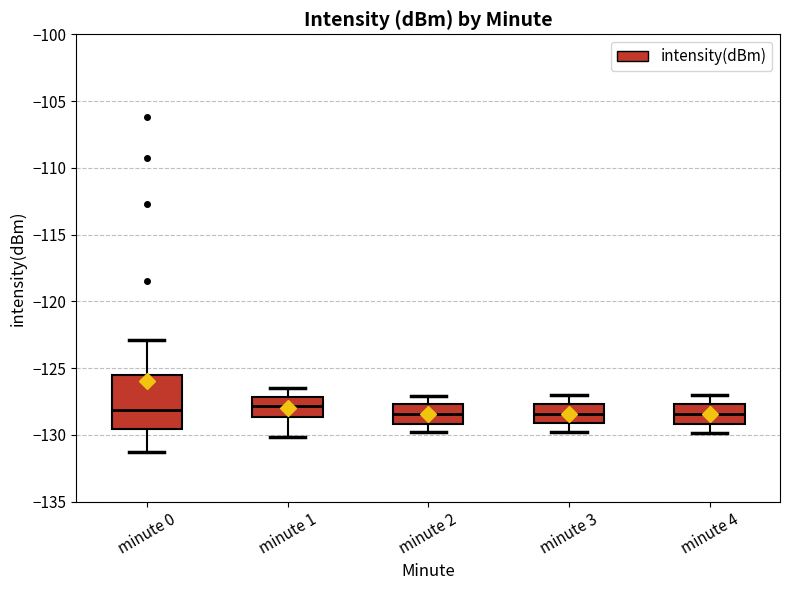

Comparing the boxes themselves (not the whiskers), which one is the tallest?

minute 0